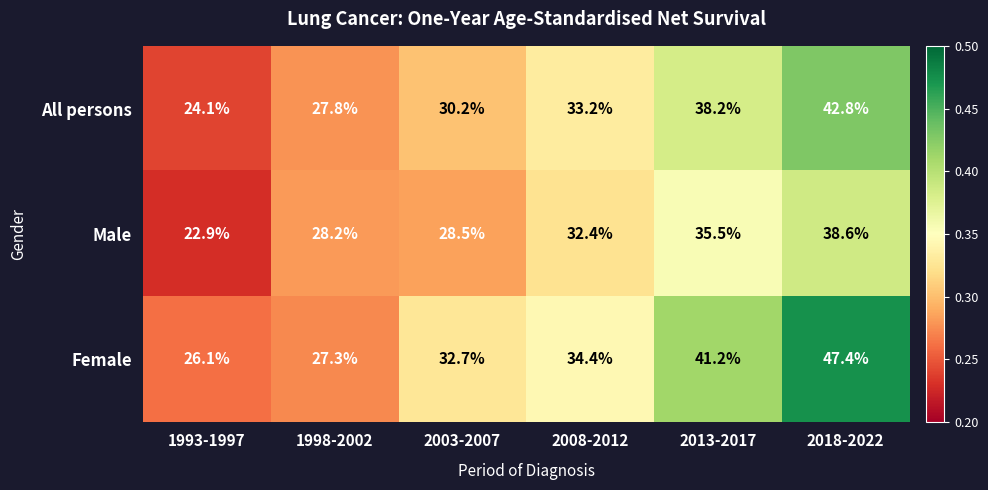

Between 2003-2007 and 2008-2012, which series saw the biggest shift?

Male